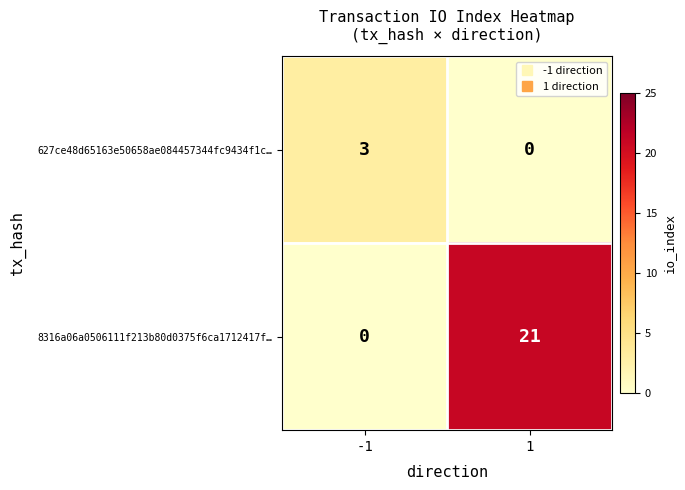

What is the sum of the 8316a06a0506111f213b80d0375f6ca1712417f… values at 1 and -1?

21